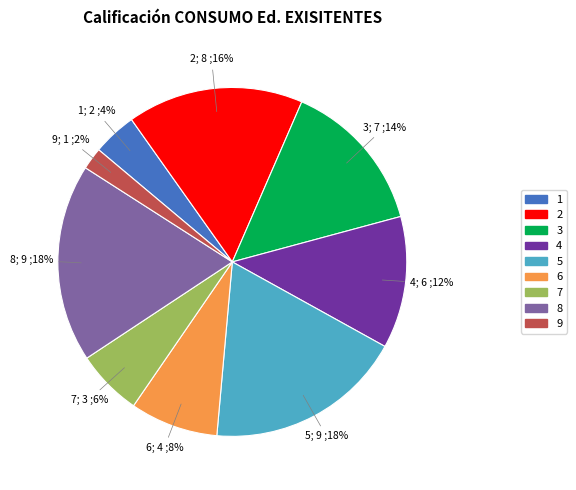

How many segments does this pie chart have?

9